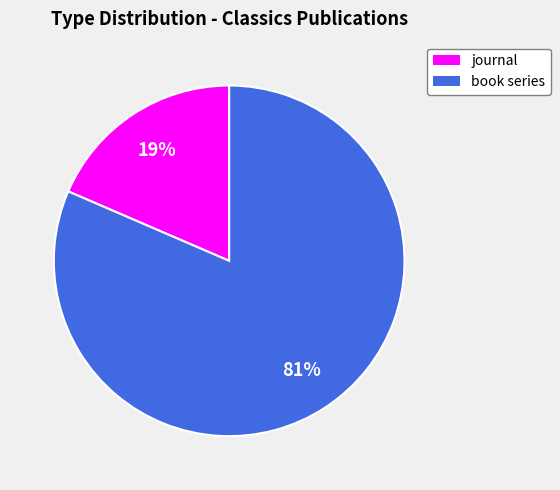

Between journal and book series, which is larger?

book series